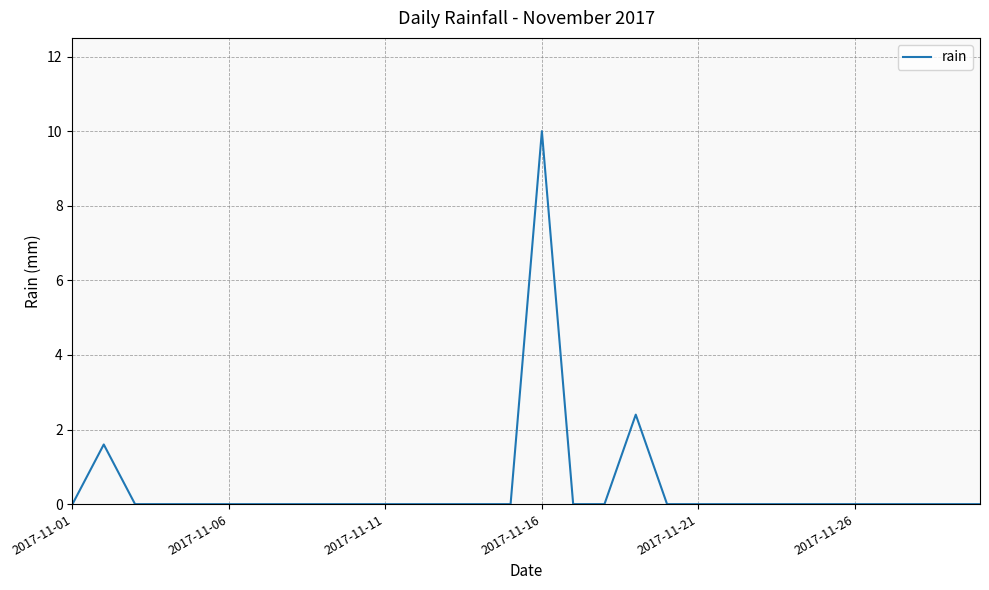

What is the maximum value shown in the chart?

10.0